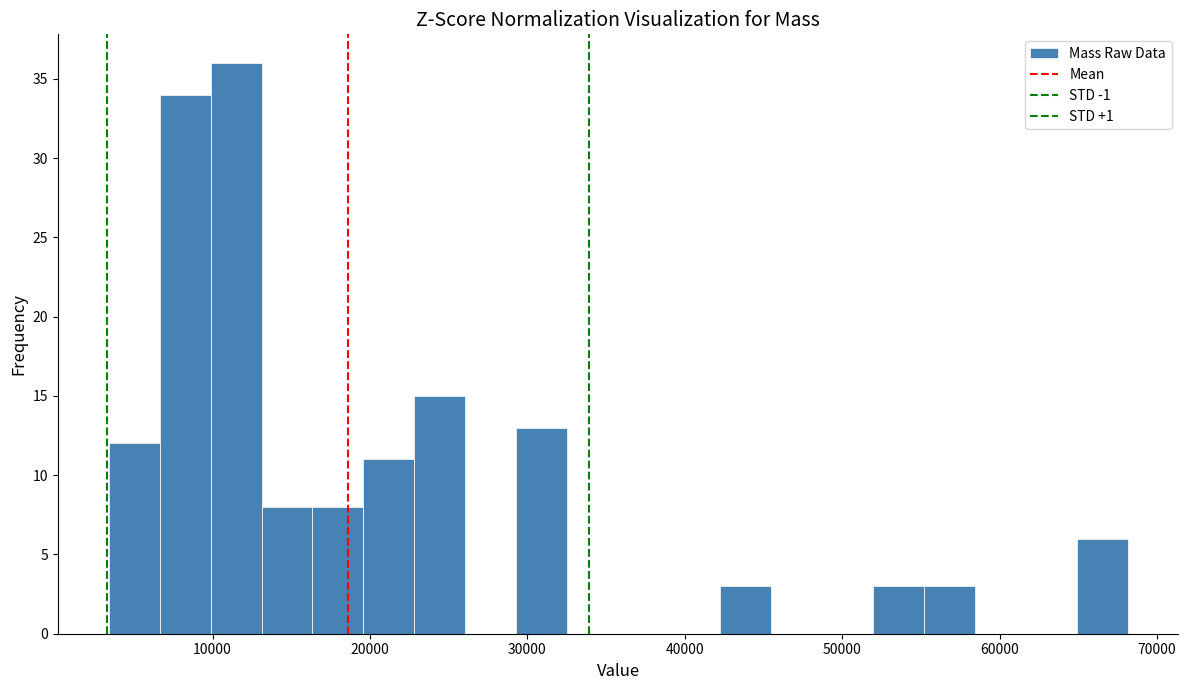

Around what value on the x-axis is the tallest bar? Give the approximate position of its centre, as read against the axis.

11000